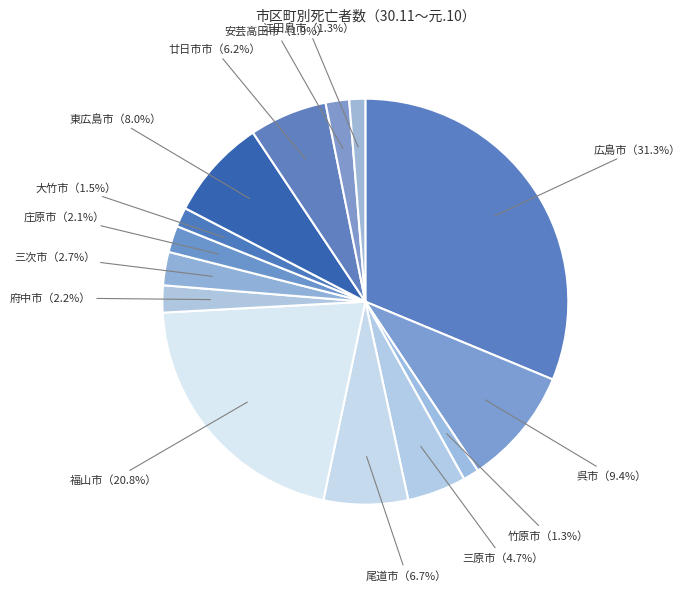

Count the number of slices in the pie.

14